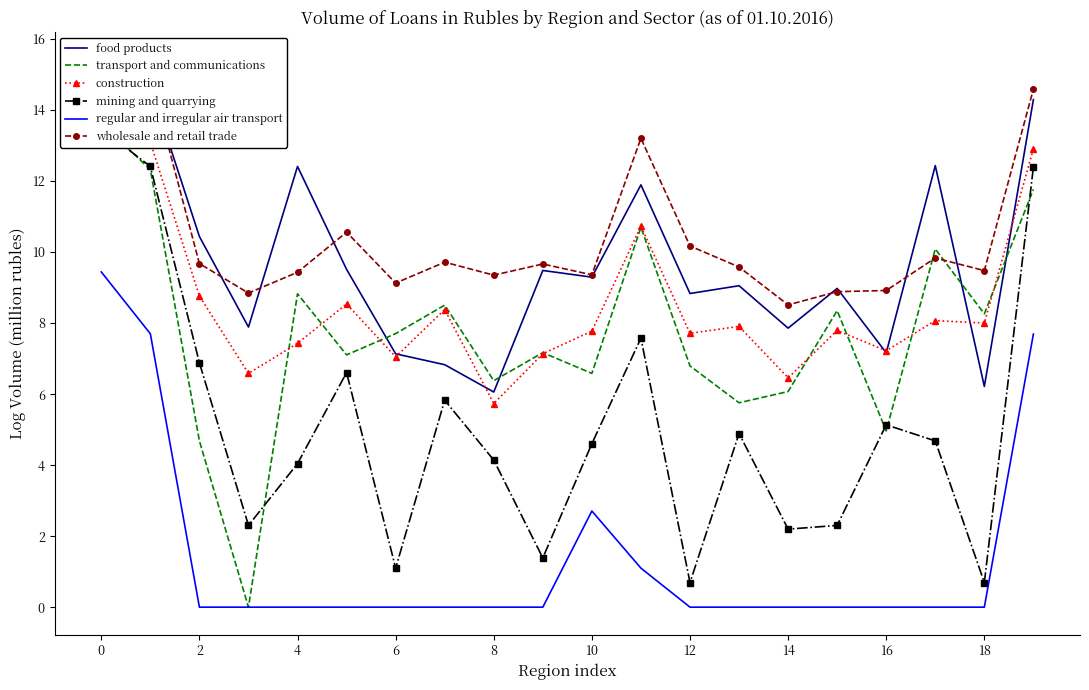

The regular and irregular air transport series shows 14.6 at 0. True or false?

False